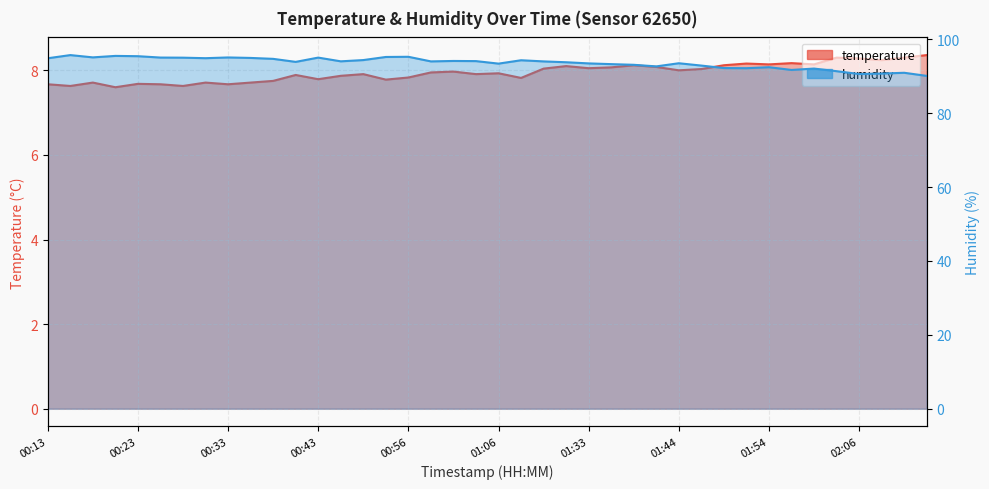

Does the chart have visible grid lines?

Yes